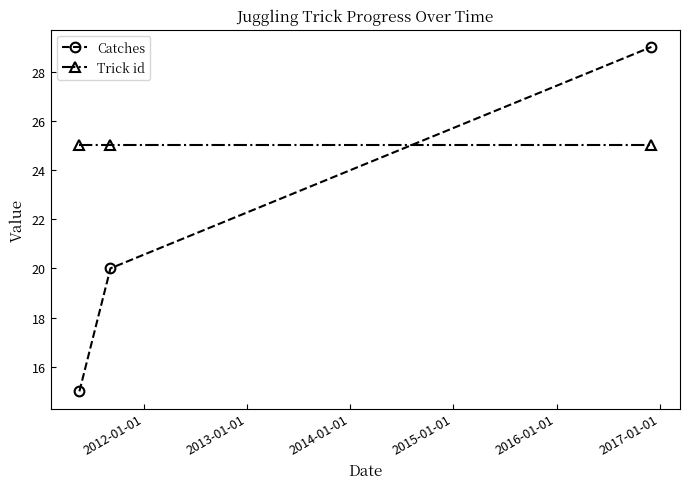

Does the chart have visible grid lines?

No